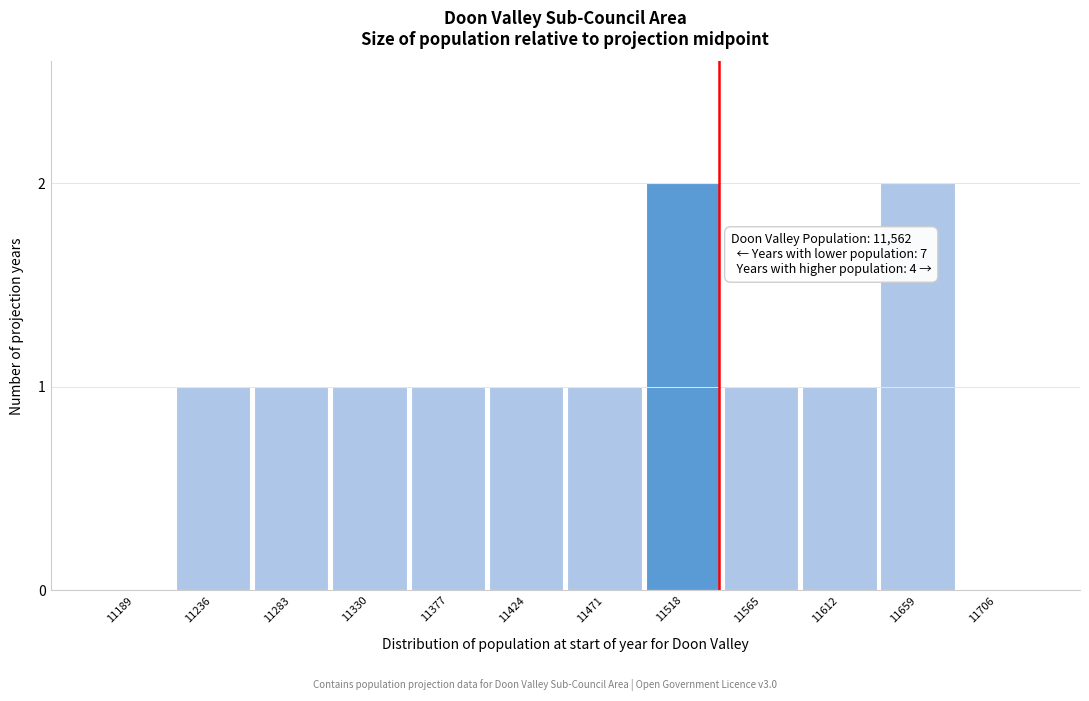

Reading left to right, transcribe all the data shown in this chart.

11189=0	11236=1	11283=1	11330=1	11377=1	11424=1	11471=1	11518=2	11565=1	11612=1	11659=2	11706=0